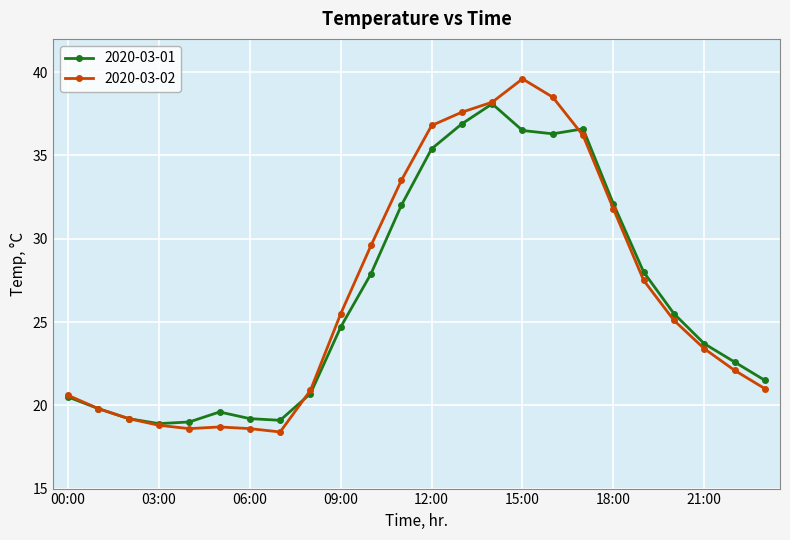

How many lines are shown in the chart?

2